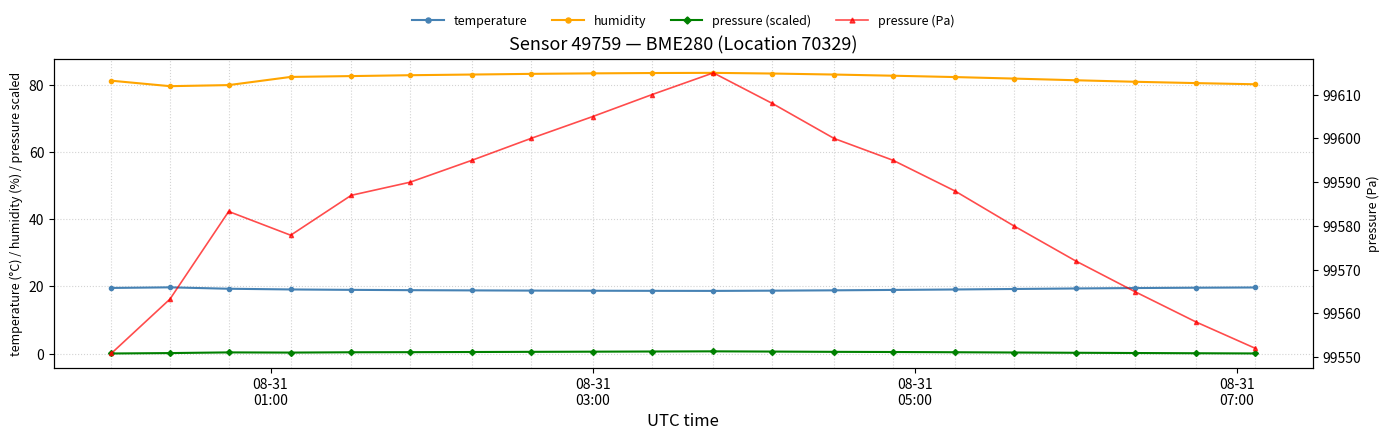

What are all the series names shown in the legend?

temperature, humidity, pressure (scaled), pressure (Pa)